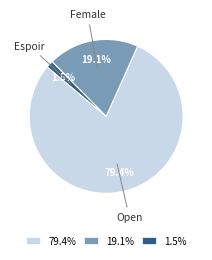

What percentage do 19.1% and 79.4% together represent?

98.5%